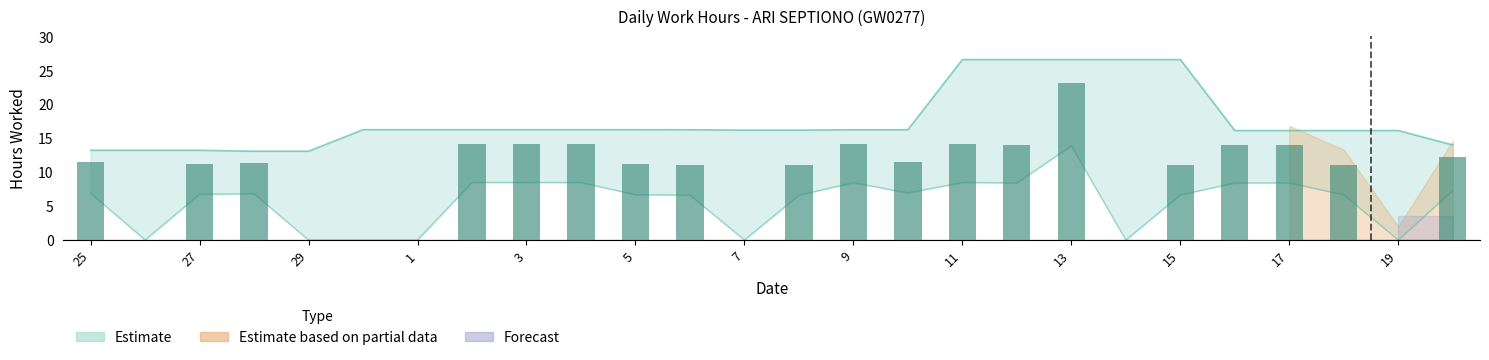

What is the sum of the values at 29 and 27?

11.2